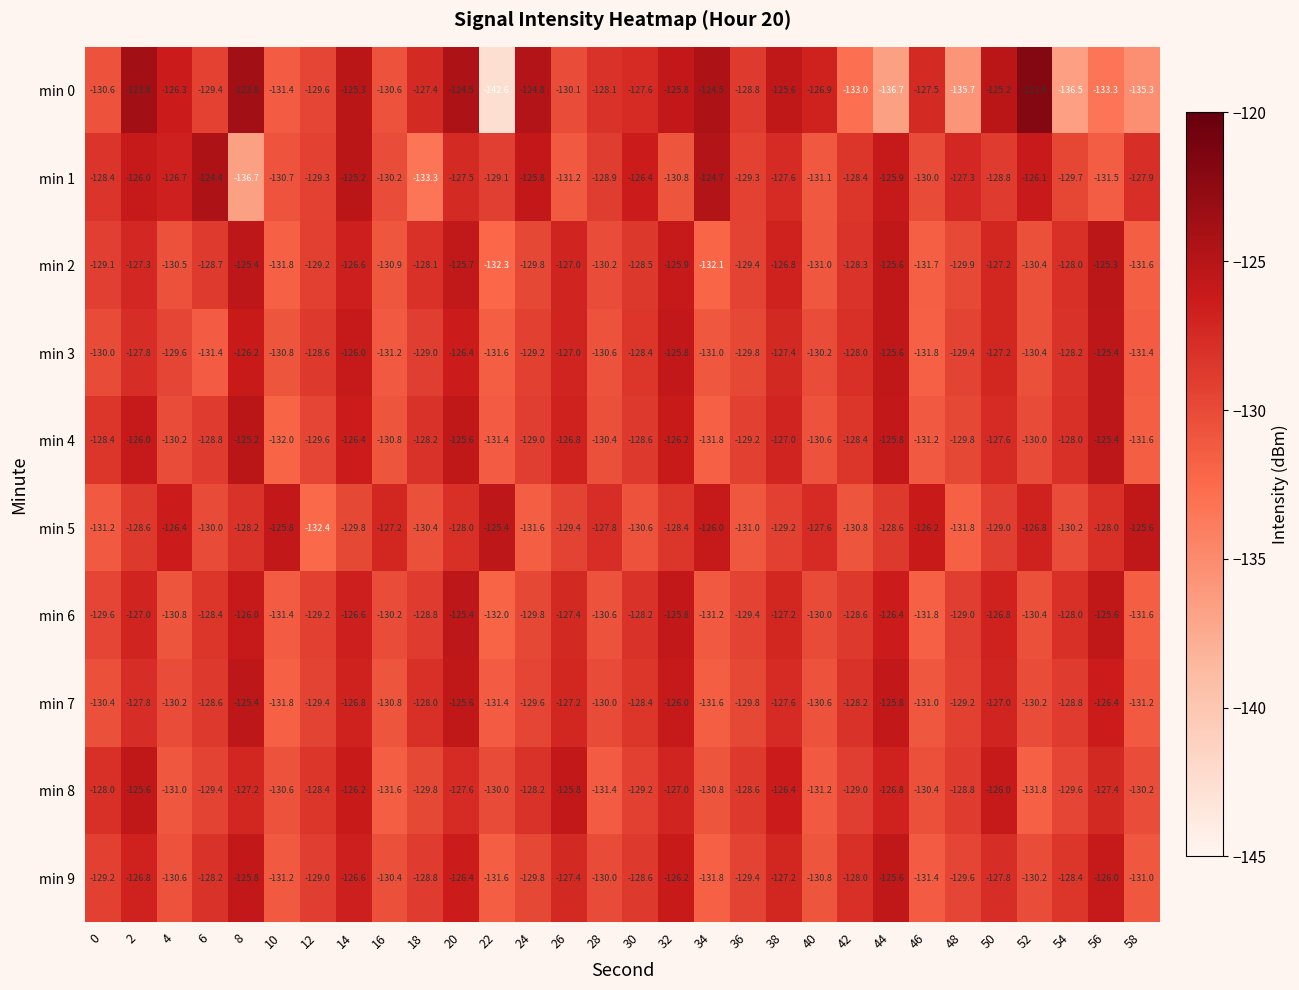

Which label corresponds to the smallest value in the chart?

22